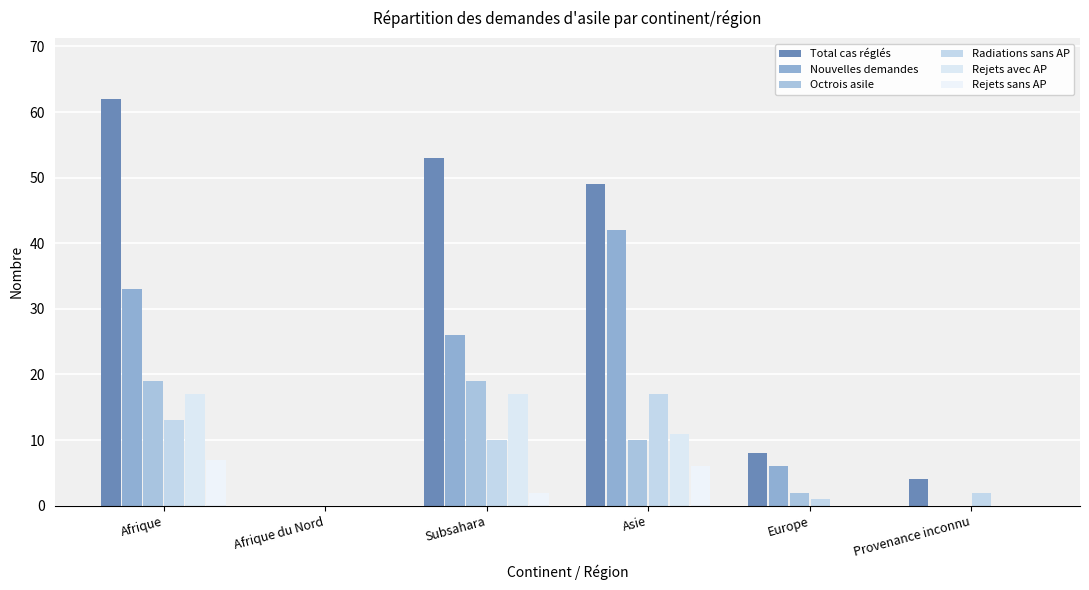

What is the approximate value of Nouvelles demandes at Afrique?

33